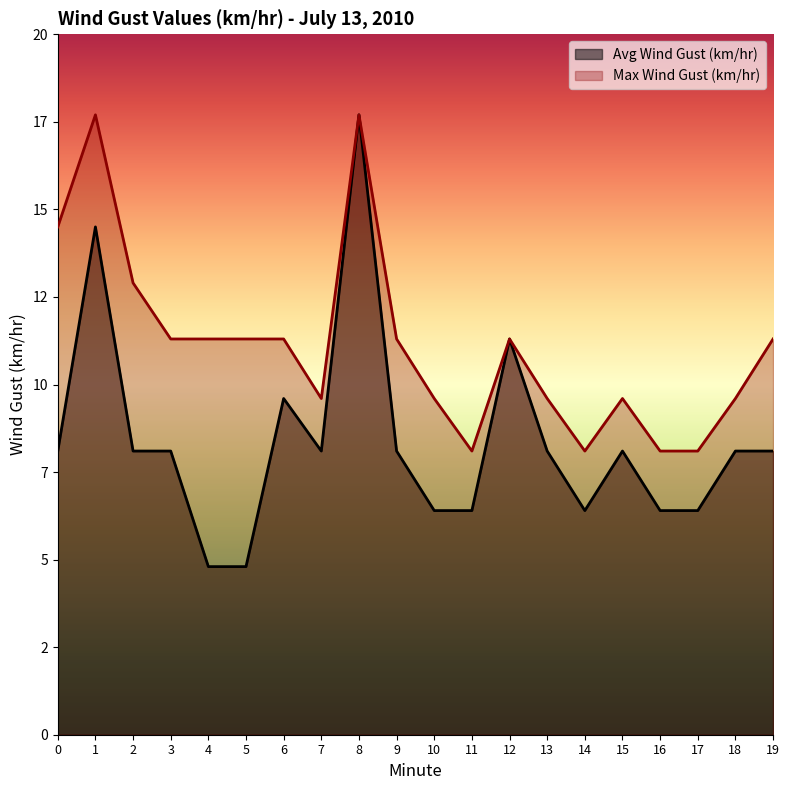

True or false: Avg Wind Gust (km/hr) and Max Wind Gust (km/hr) intersect in this chart.

False